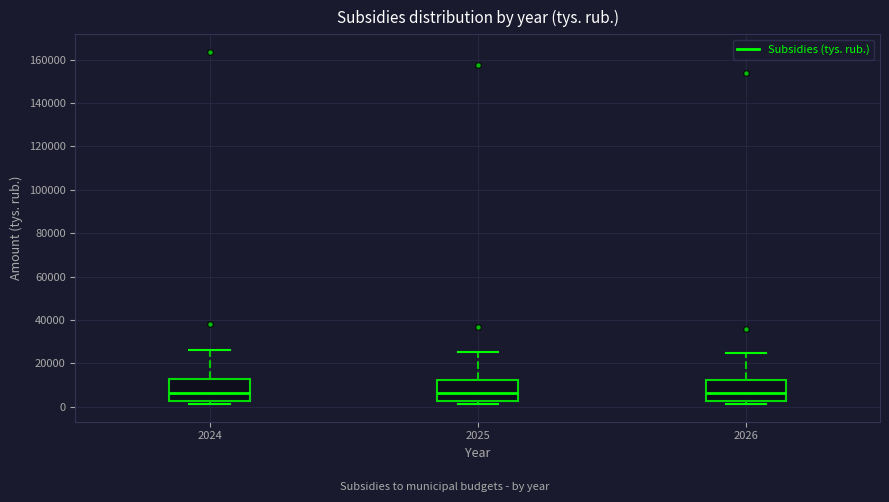

Where is the upper edge of the box at x = 2025 on the y-axis? The values are not printed on the chart, so give them approximately, as read against the axis.

12000